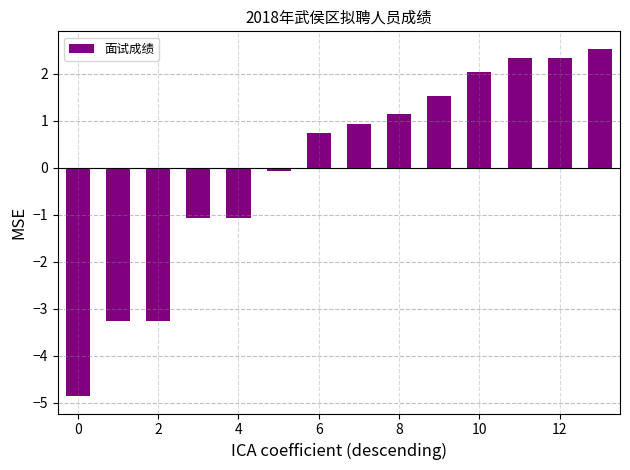

How many values are above zero?

8